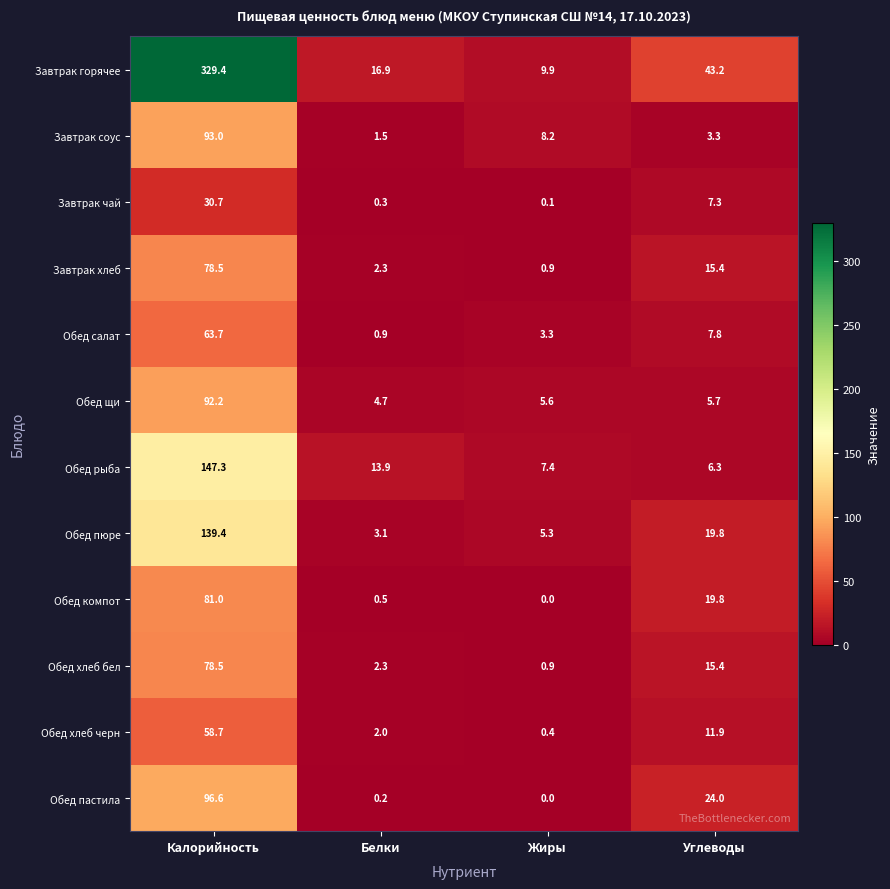

At which label does Обед рыба reach its minimum?

Углеводы